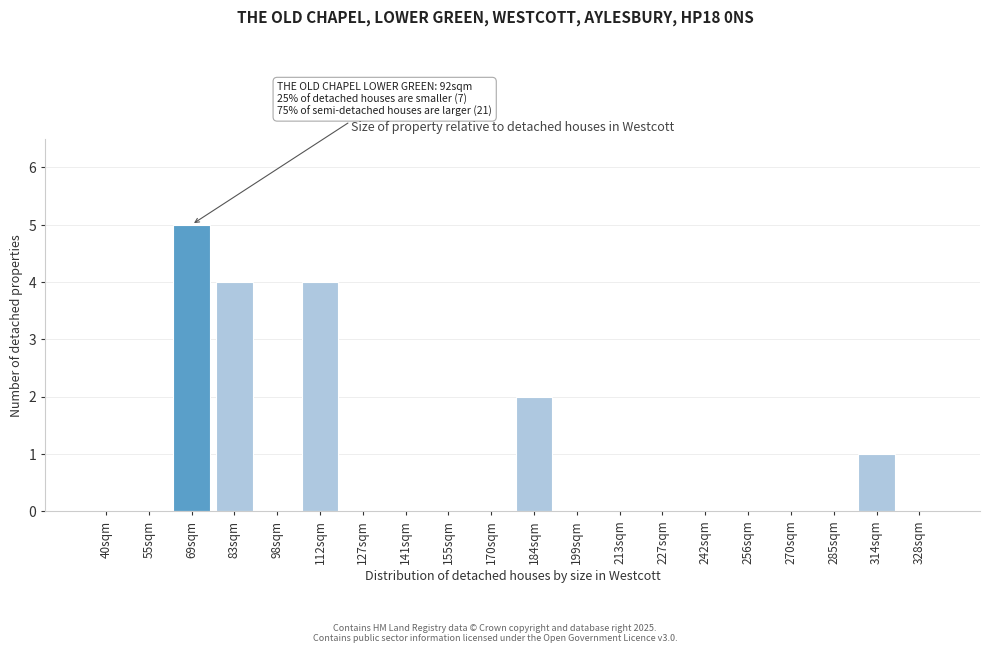

Reading left to right, transcribe all the data shown in this chart.

40sqm=0	55sqm=0	69sqm=5	83sqm=4	98sqm=0	112sqm=4	127sqm=0	141sqm=0	155sqm=0	170sqm=0	184sqm=2	199sqm=0	213sqm=0	227sqm=0	242sqm=0	256sqm=0	270sqm=0	285sqm=0	314sqm=1	328sqm=0